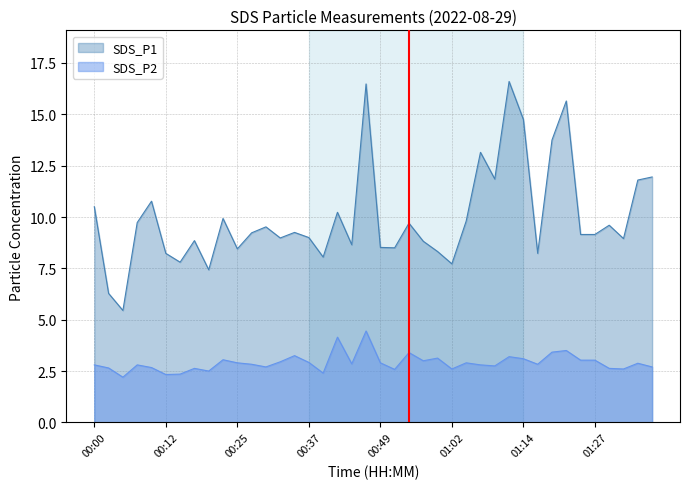

What is the average value of the SDS_P2 series?

2.9